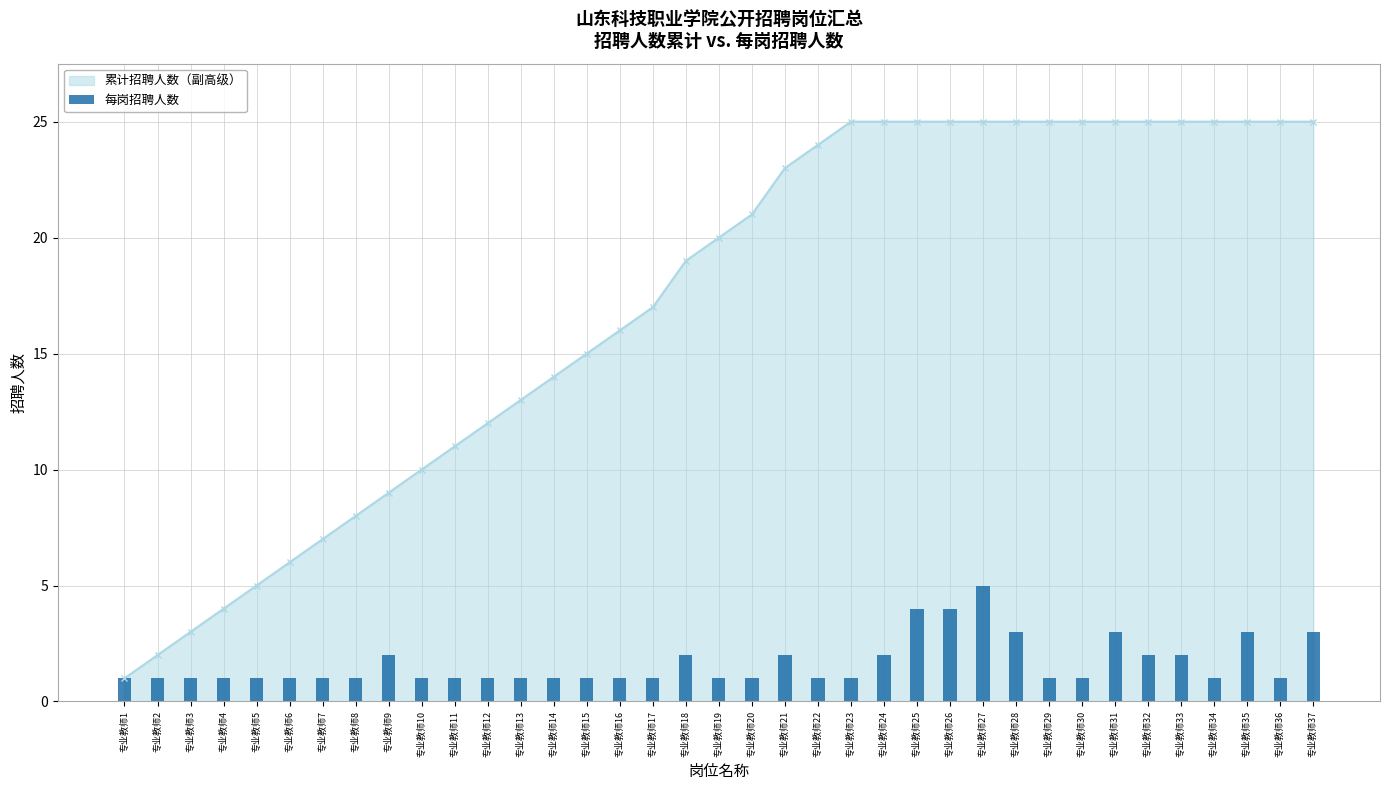

The chart shows a value of 1 at 专业教师11. True or false?

True